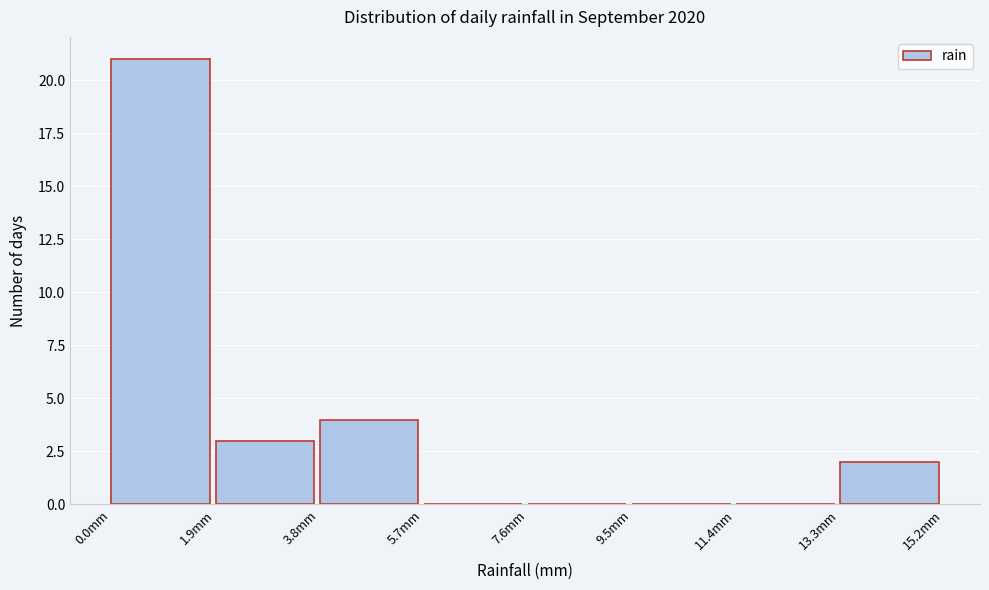

Which range on the x-axis has the tallest bar?

0.0 to 1.9